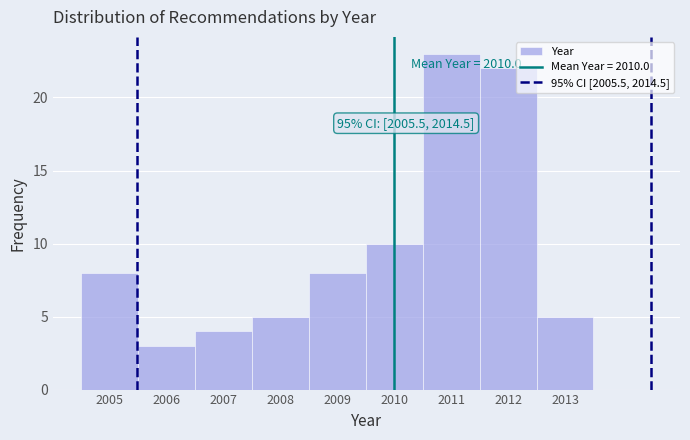

Which range on the x-axis has the tallest bar?

2010.5 to 2011.5